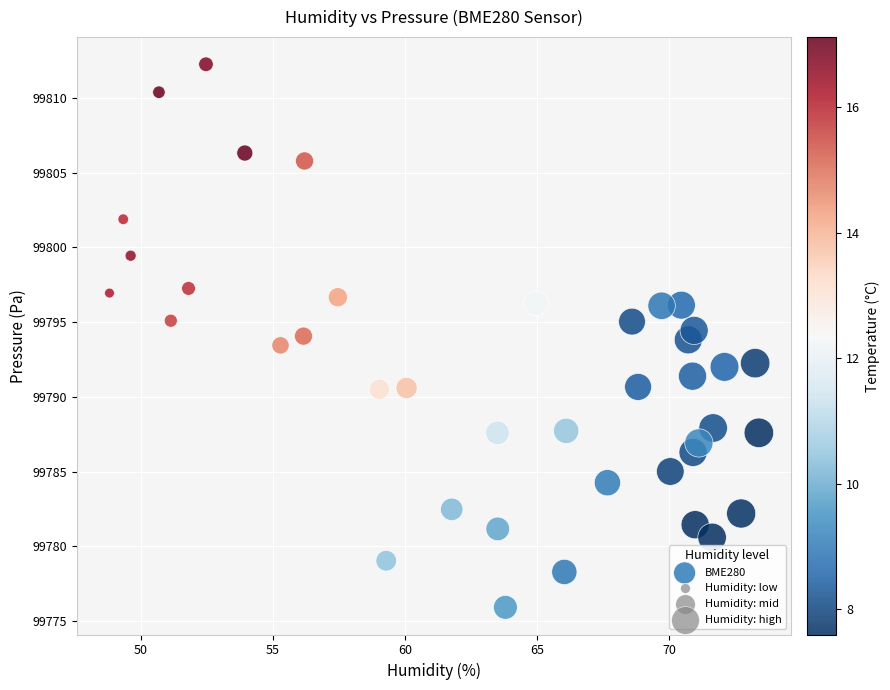

What is the range of Y values (max minus min)?

36.3